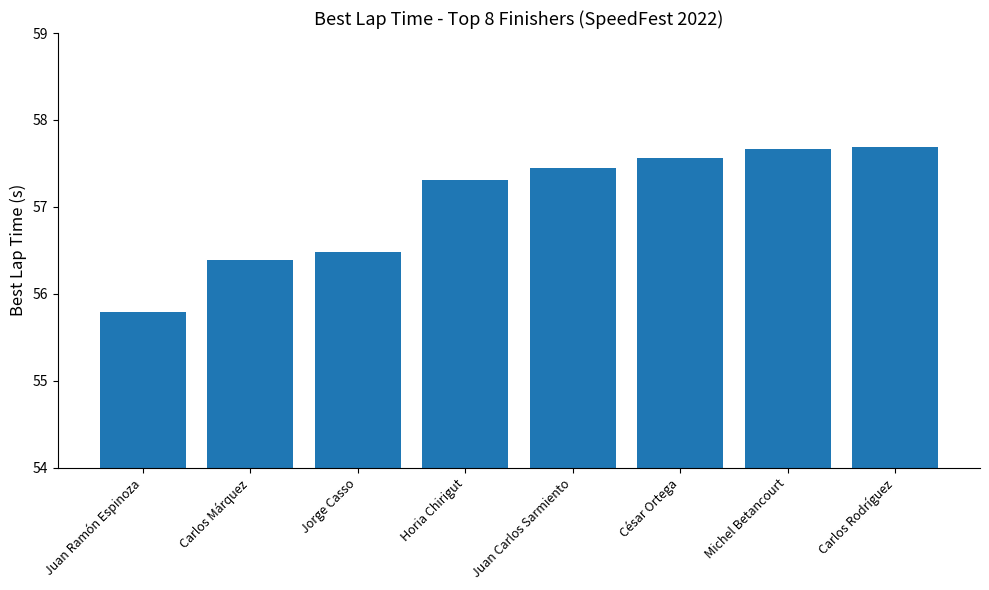

At which label does the data first exceed 57?

Horia Chirigut